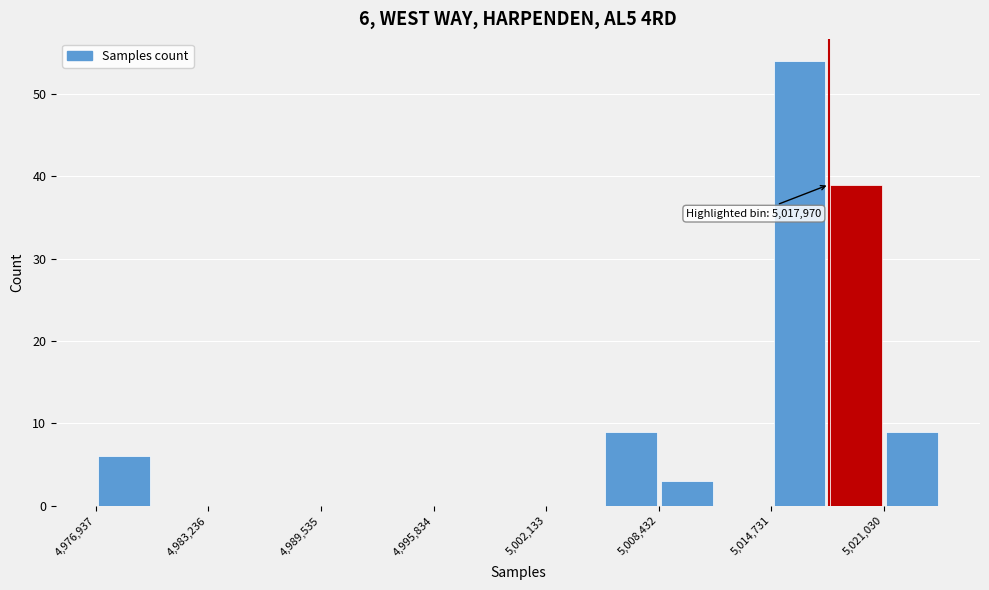

Around what value on the x-axis is the tallest bar? Give the approximate position of its centre, as read against the axis.

5016000